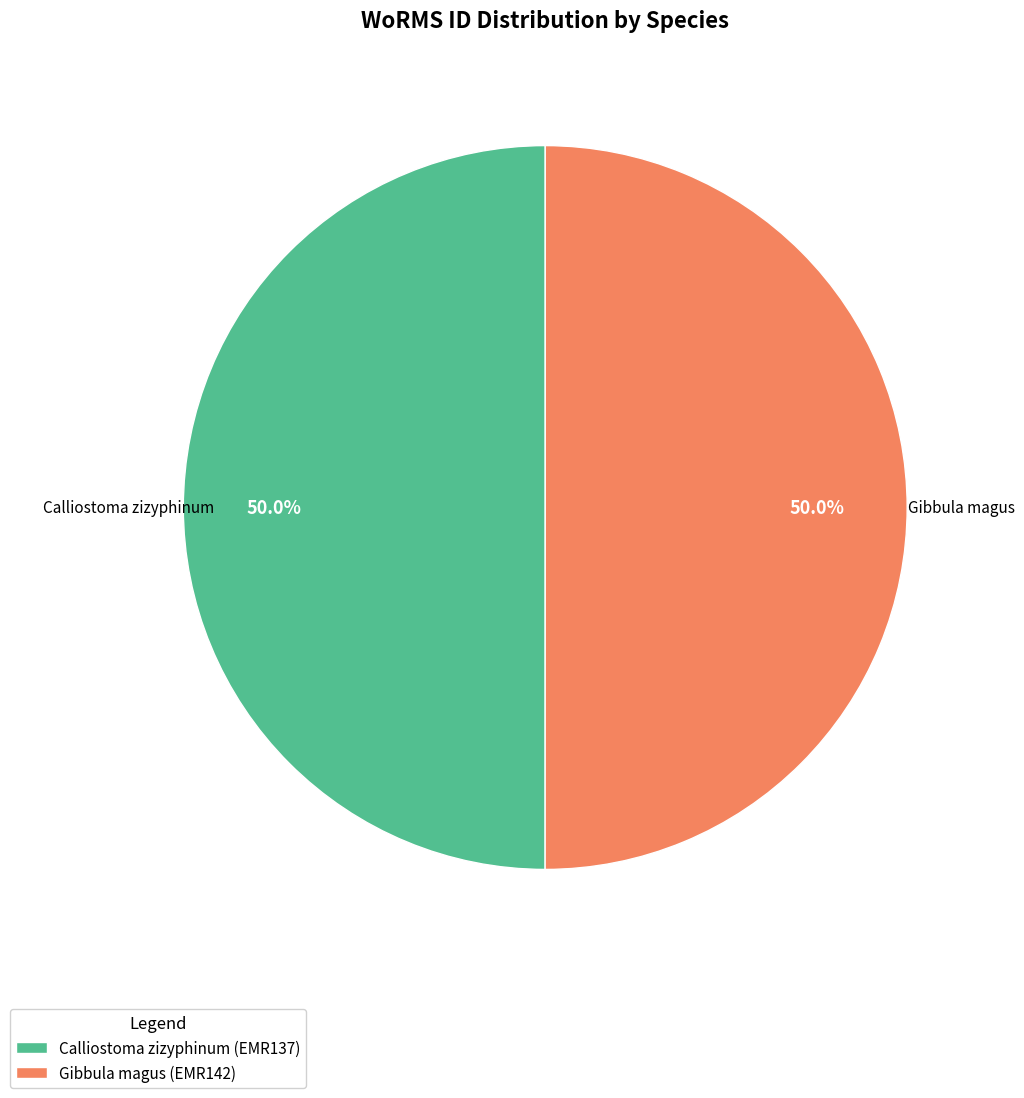

Approximately how many times larger is the value at Gibbula magus (EMR142) compared to Calliostoma zizyphinum (EMR137)?

1.0